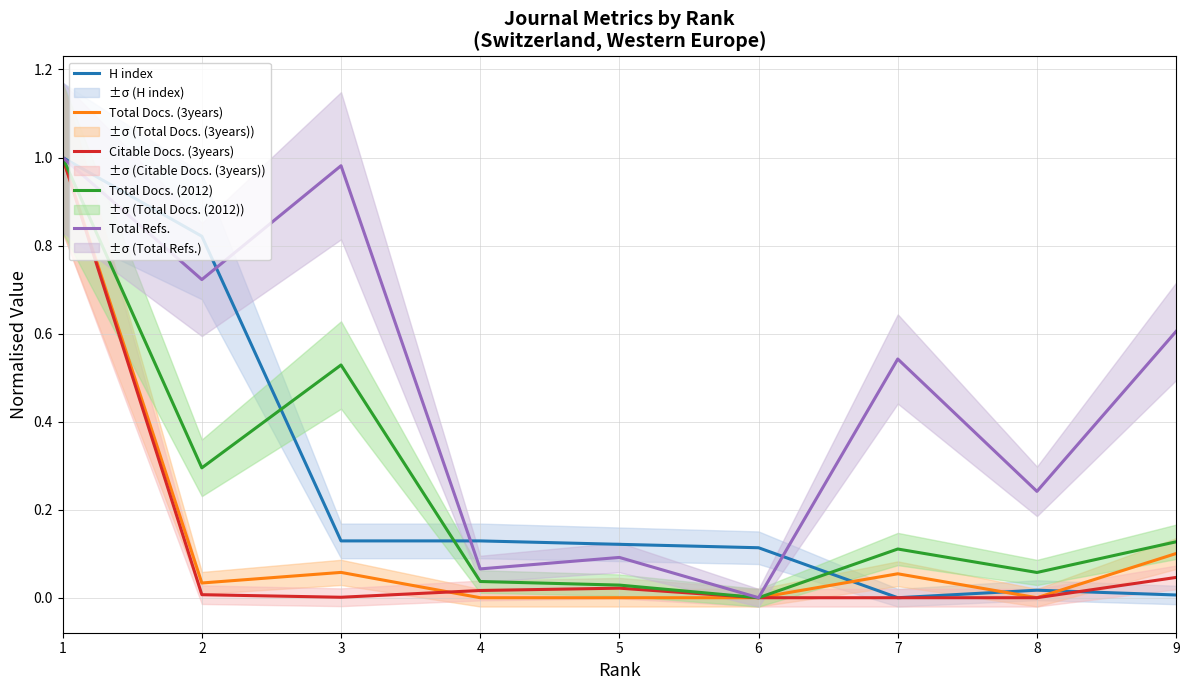

Is this an area chart (filled region under the line)?

No